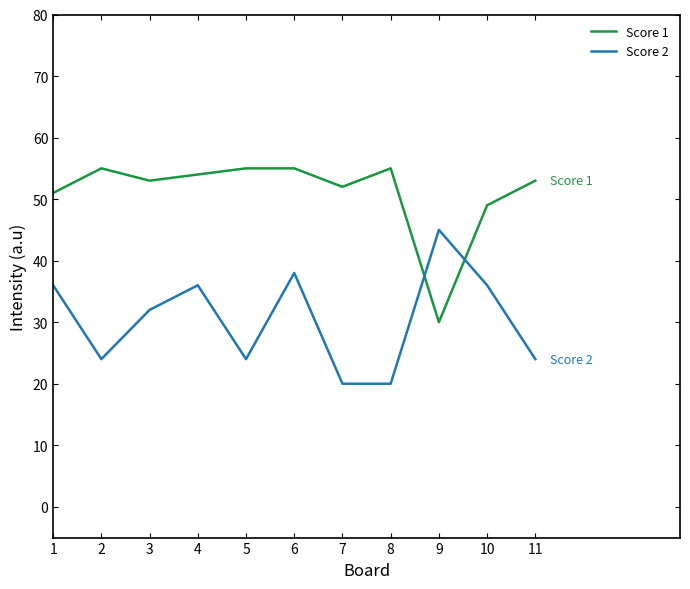

Does the chart display data point markers on the line(s)?

No